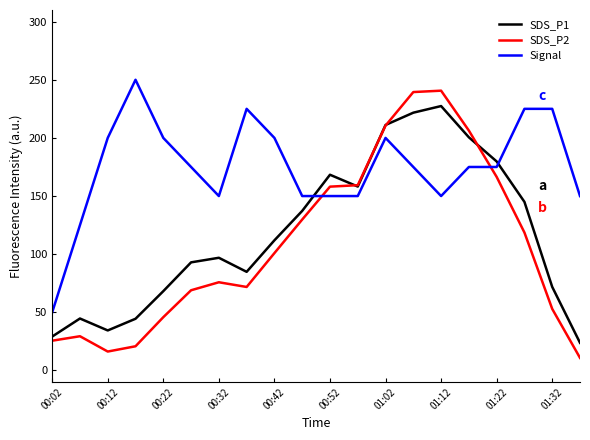

How many values in the SDS_P1 series are below 111?

10